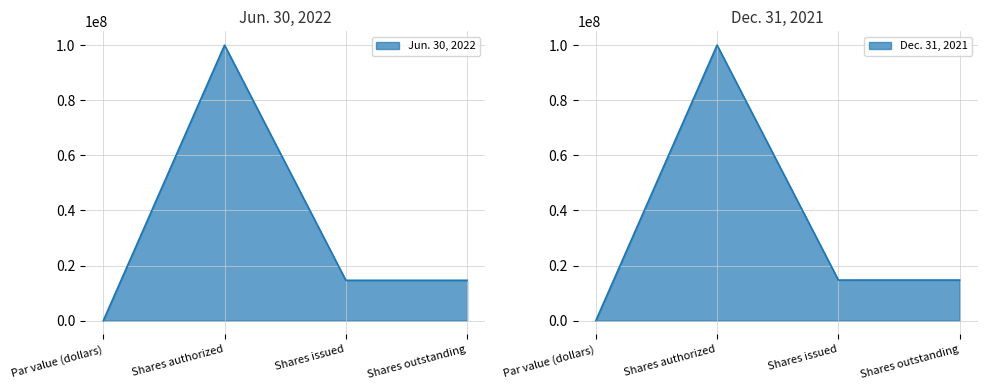

What is the difference between the maximum and minimum values in the Jun. 30, 2022 series?

100000000